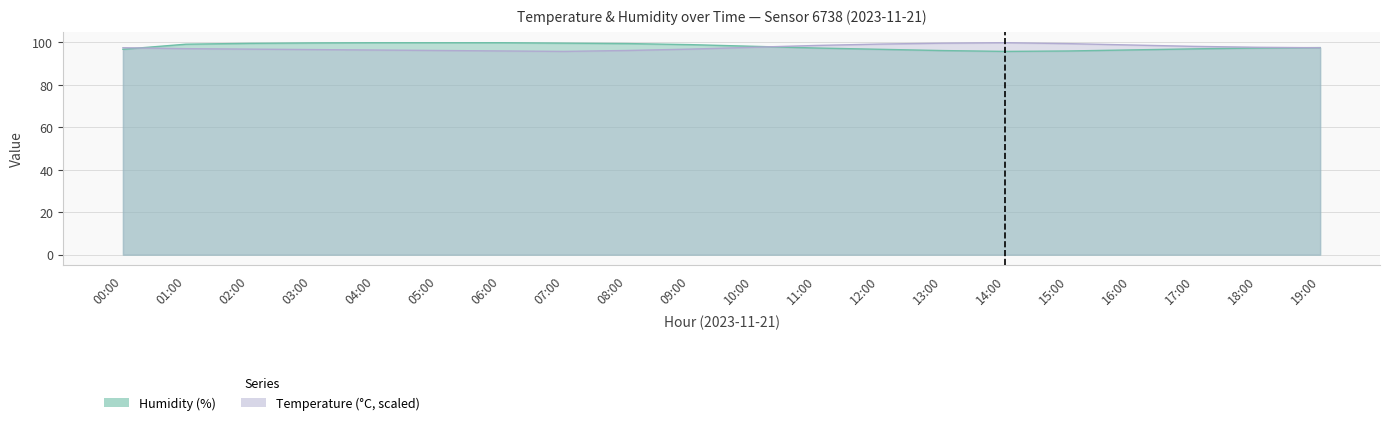

What is the difference between the highest and lowest values at 18:00?

0.3